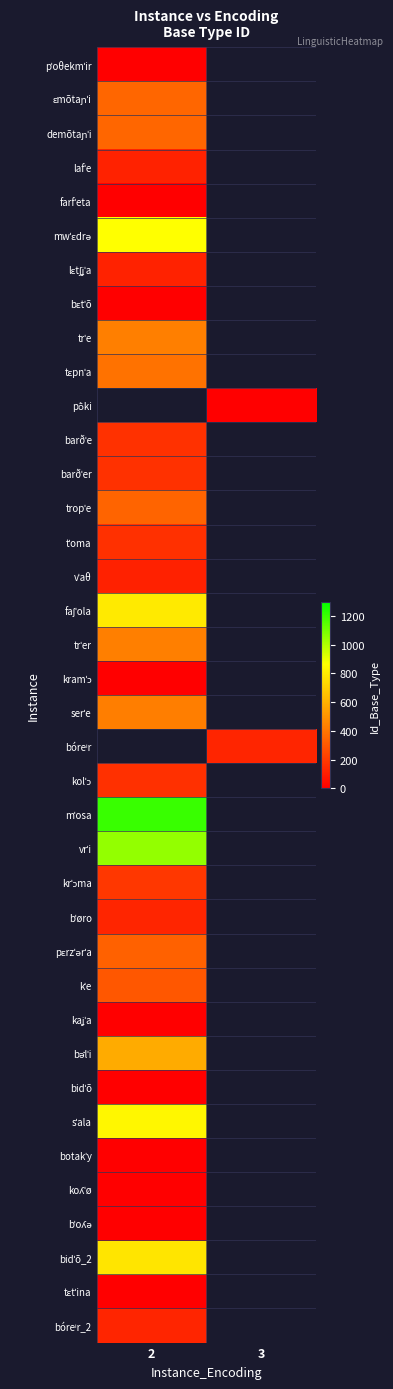

Which category has the highest value across all series?

2